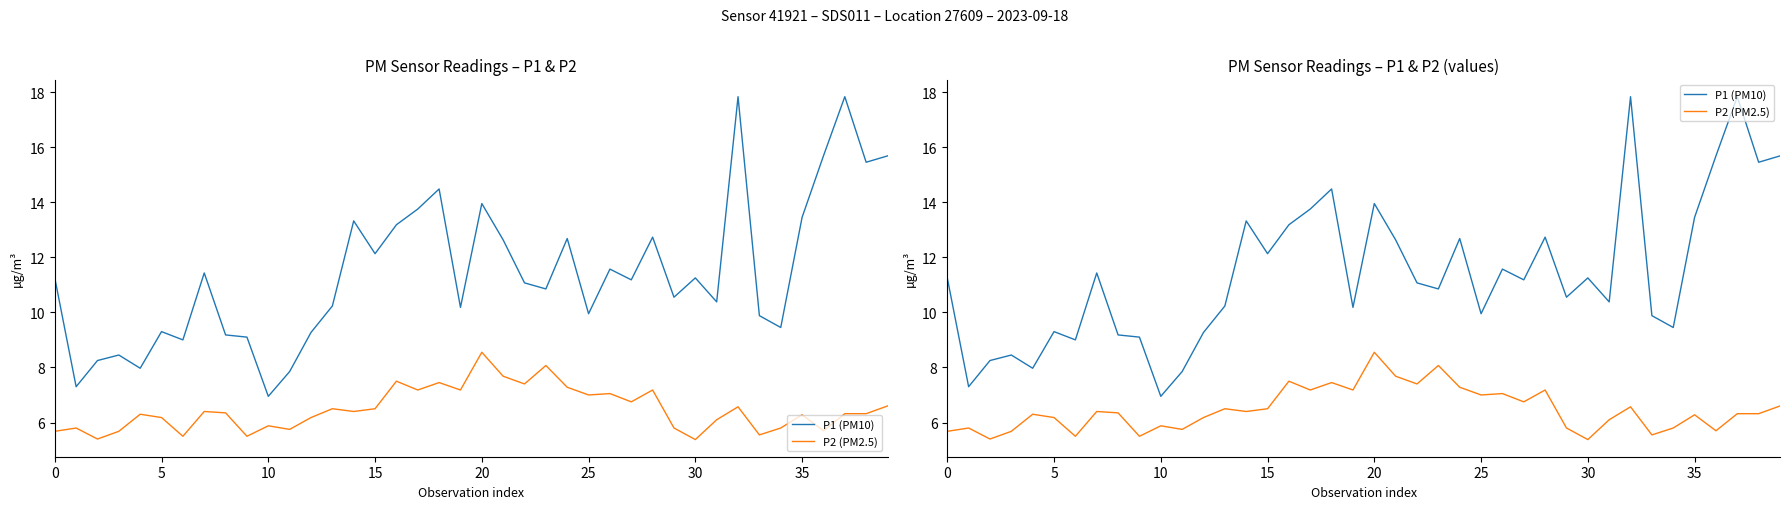

How many interior local peaks does the P1 (PM10) series have?

12